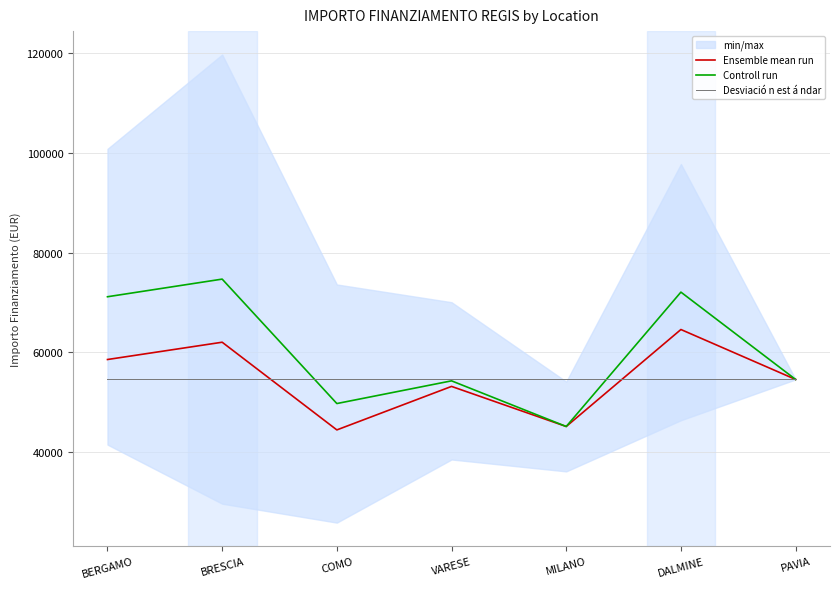

True or false: Desviació n est á ndar and Ensemble mean run cross at least once.

True